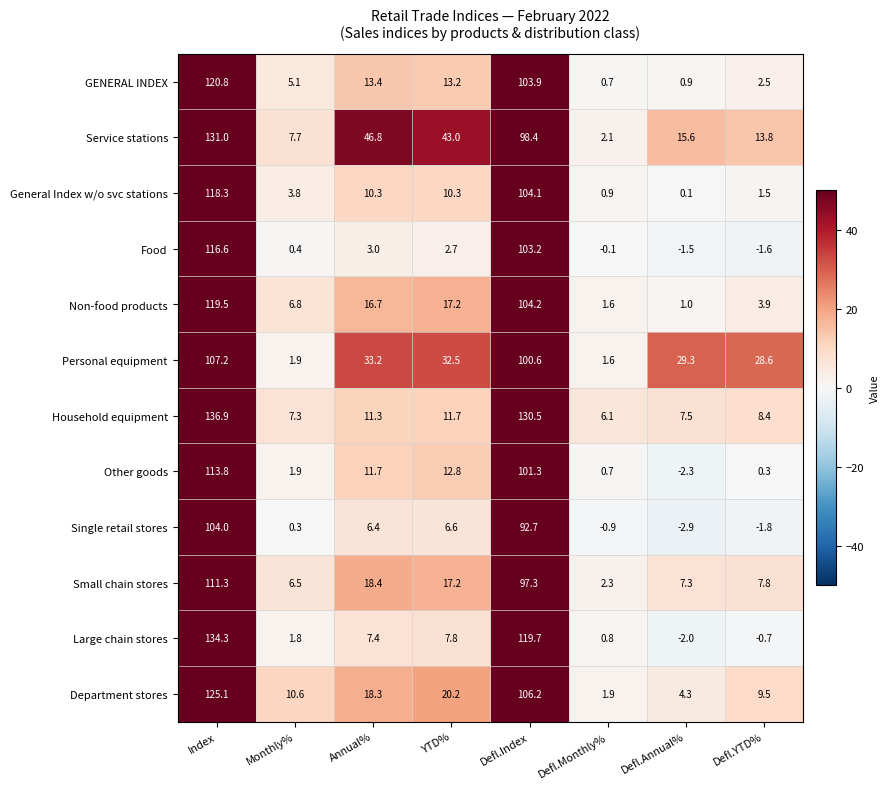

Where does the GENERAL INDEX series first go above 13?

Index